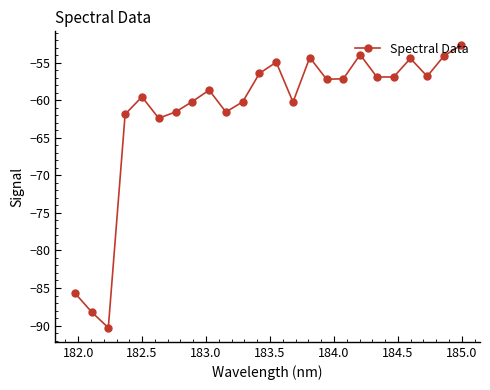

What is the greatest value displayed?

-52.7